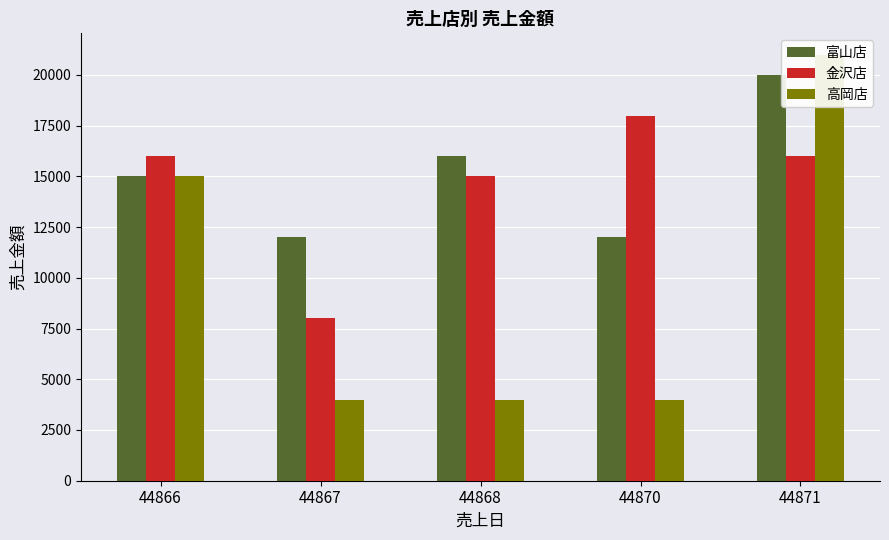

Which series has the widest spread of values?

高岡店